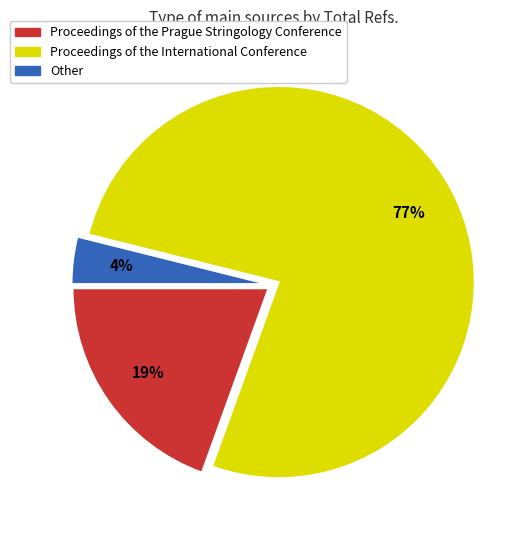

To the nearest percent, what is the difference between the largest and smallest slice percentages?

73%